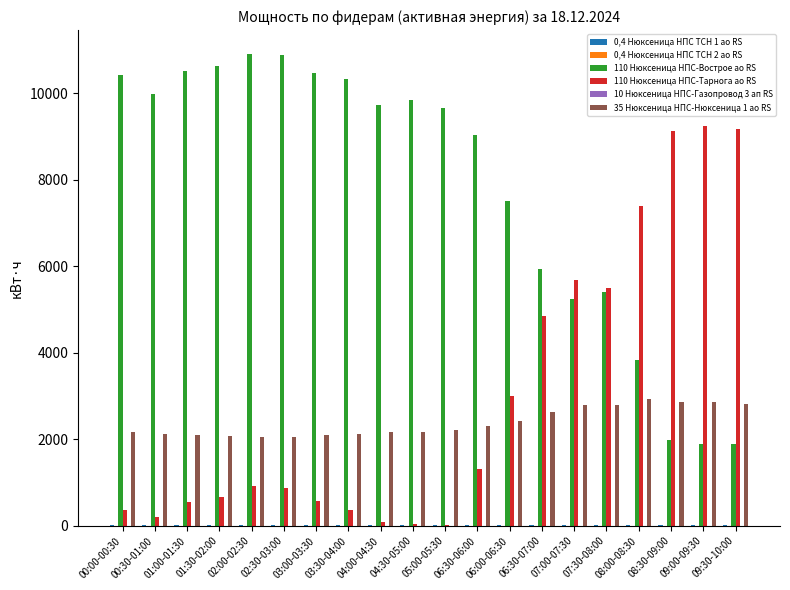

True or false: 110 Нюксеница НПС-Тарнога ао RS has a value of 310.5 at 01:30-02:00.

False